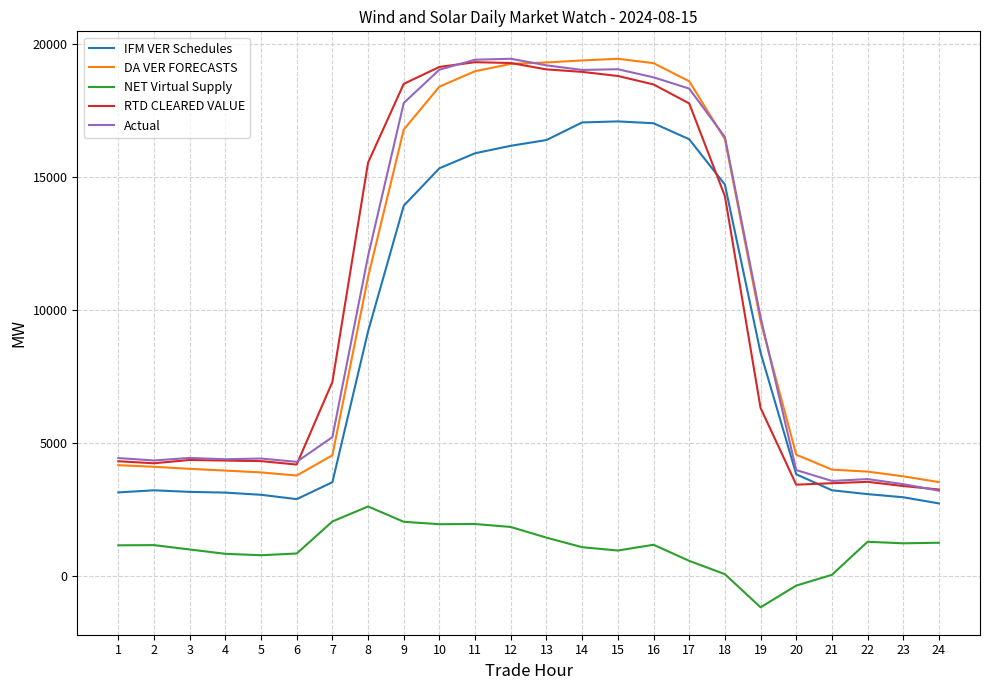

What is the difference between the second highest and minimum values in the DA VER FORECASTS series?

15857.6